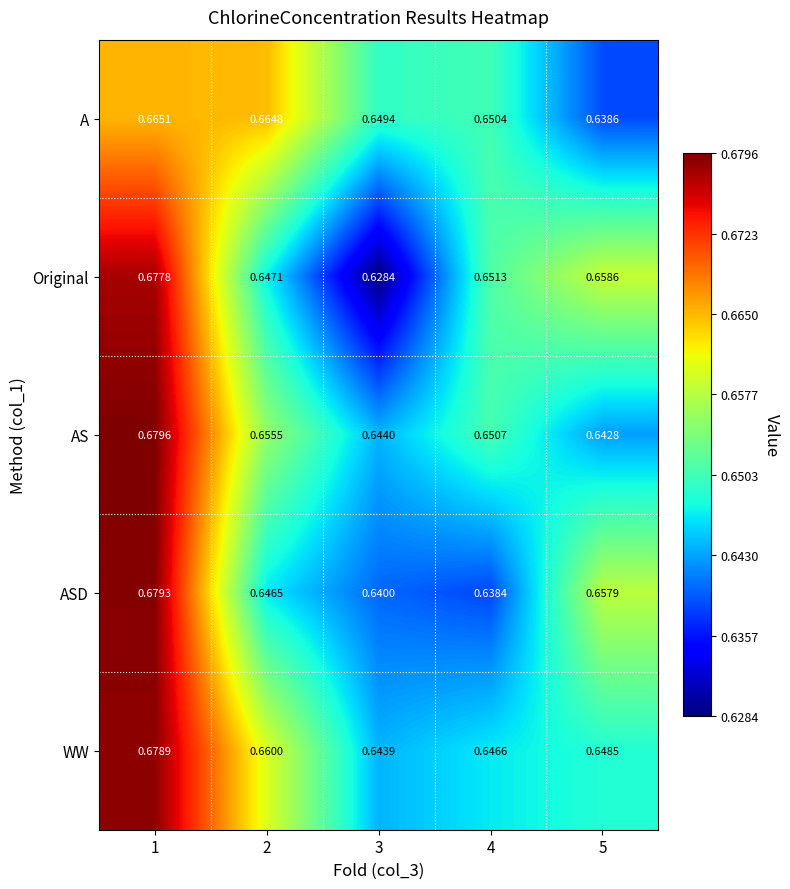

At which category is the sum across all series the highest?

1